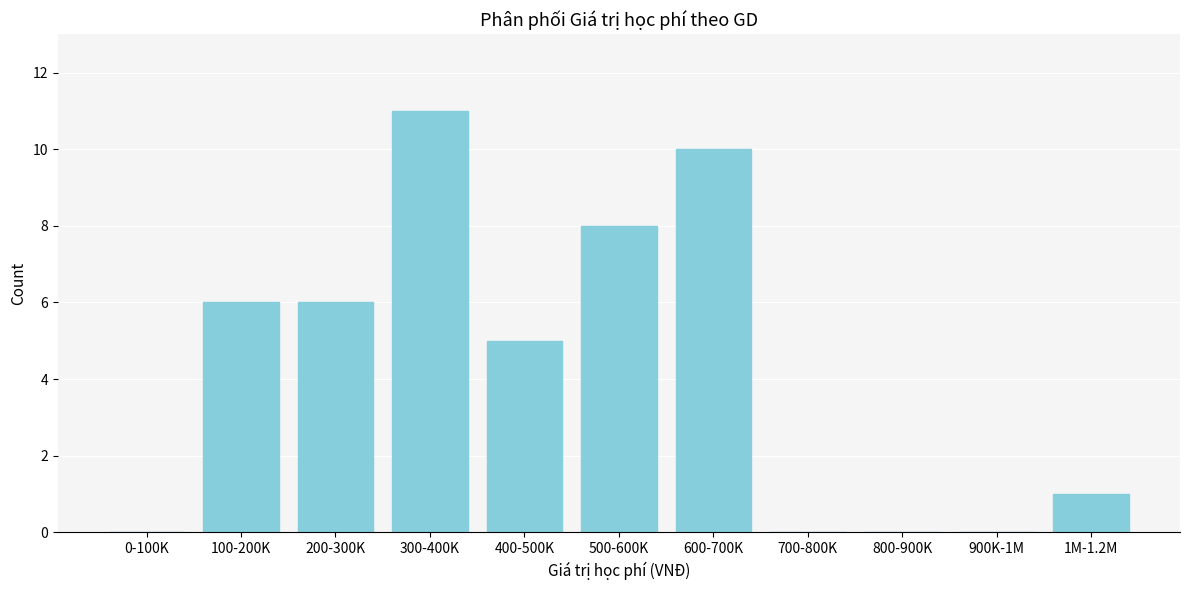

Reading right to left, what are all the values shown in this chart?

1M-1.2M=1	900K-1M=0	800-900K=0	700-800K=0	600-700K=10	500-600K=8	400-500K=5	300-400K=11	200-300K=6	100-200K=6	0-100K=0